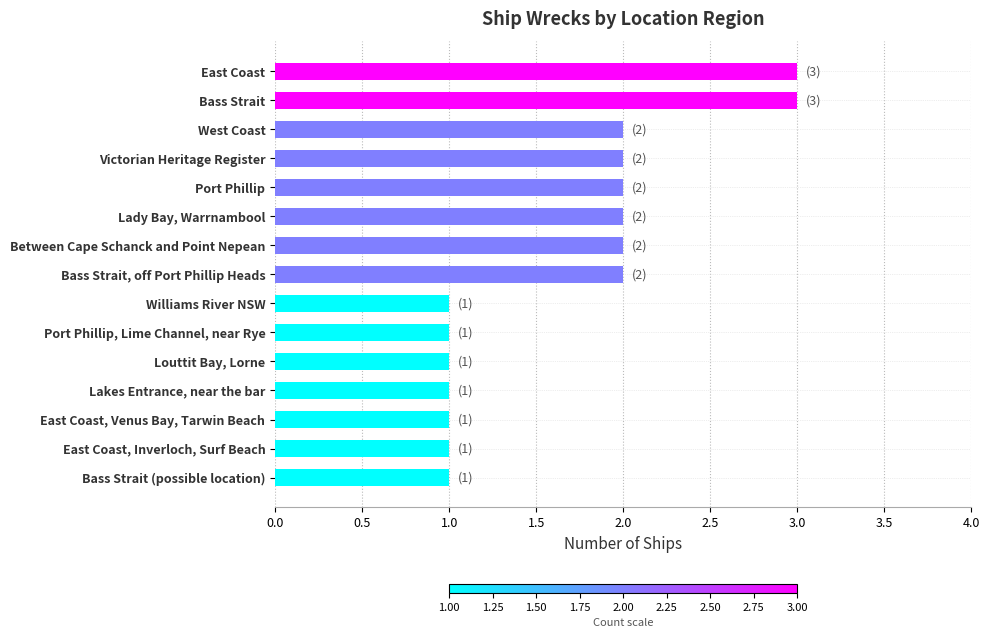

The value at Port Phillip is 0. True or false?

False